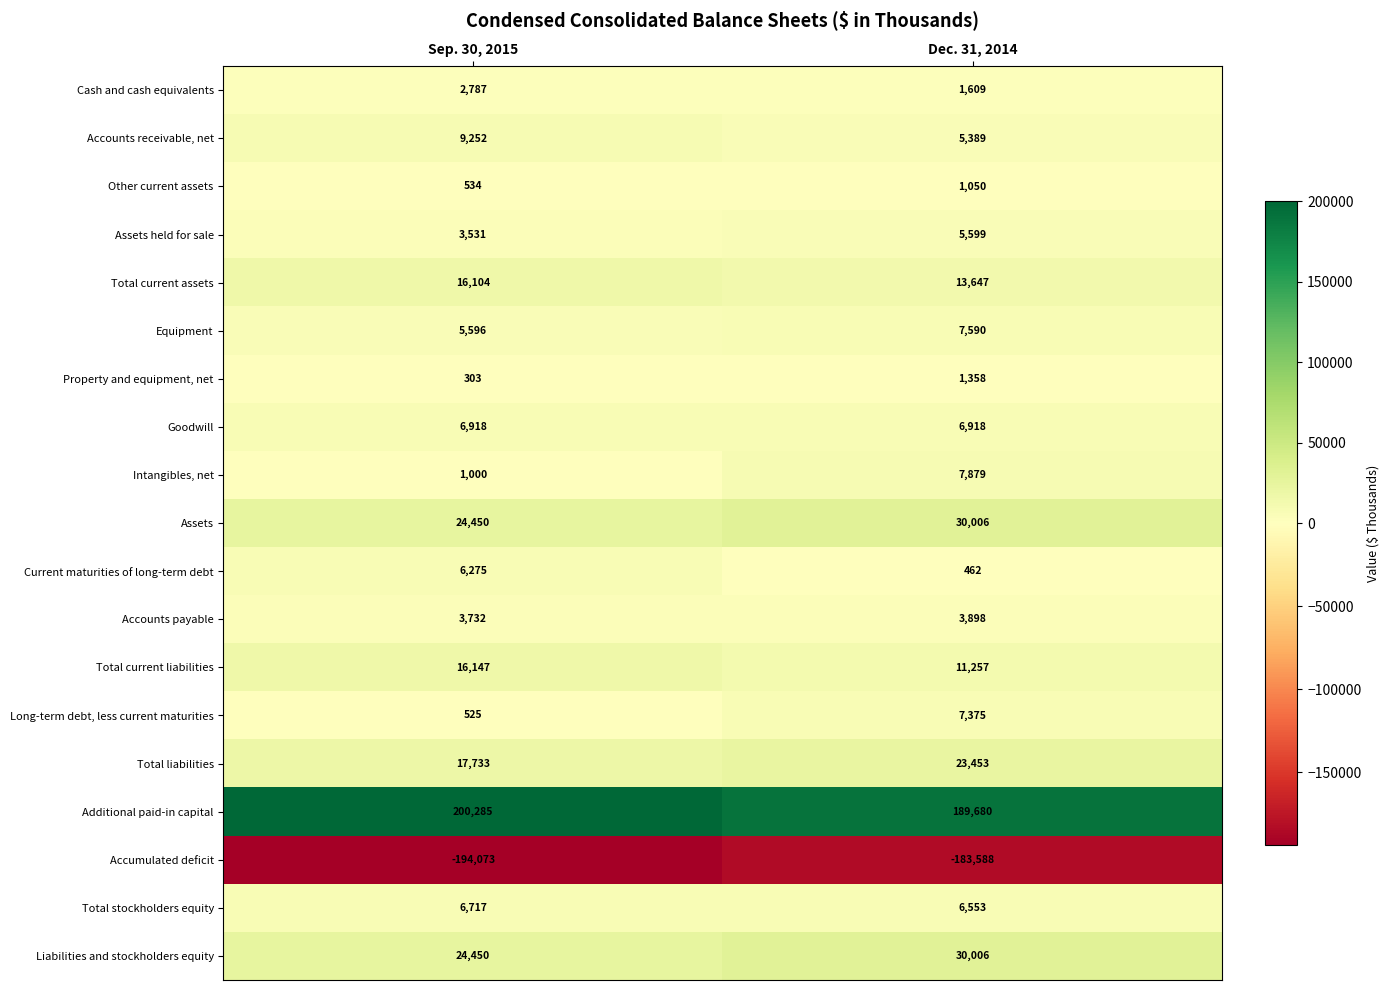

The value of Property and equipment, net at Sep. 30, 2015 is 303. True or false?

True